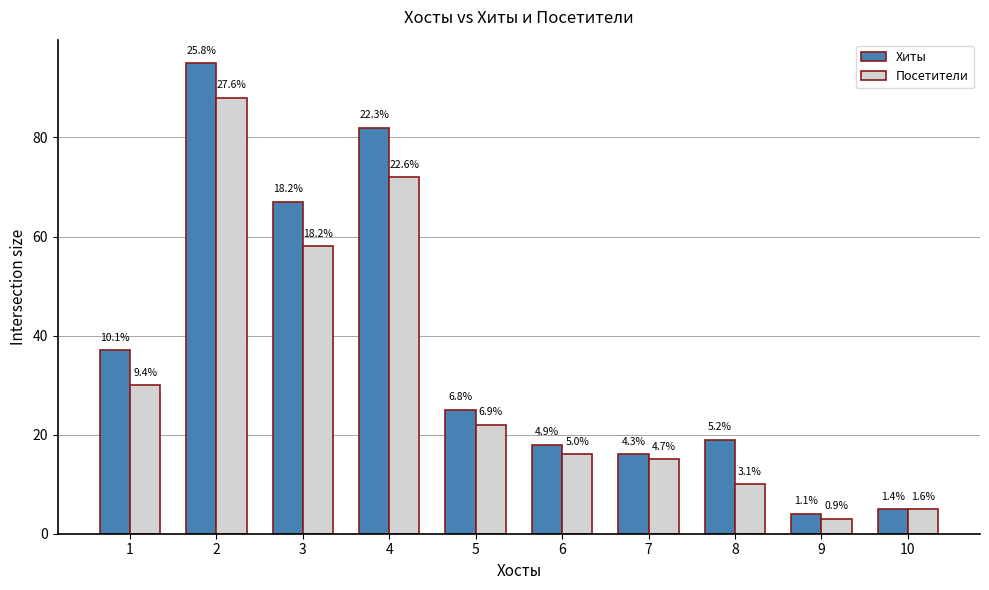

What are all the series names shown in the legend?

Хиты, Посетители